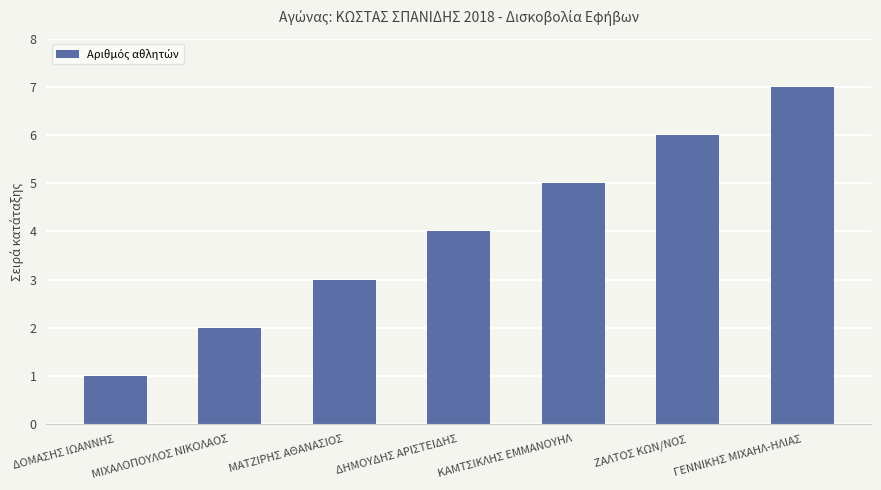

How many data points are less than 4?

3